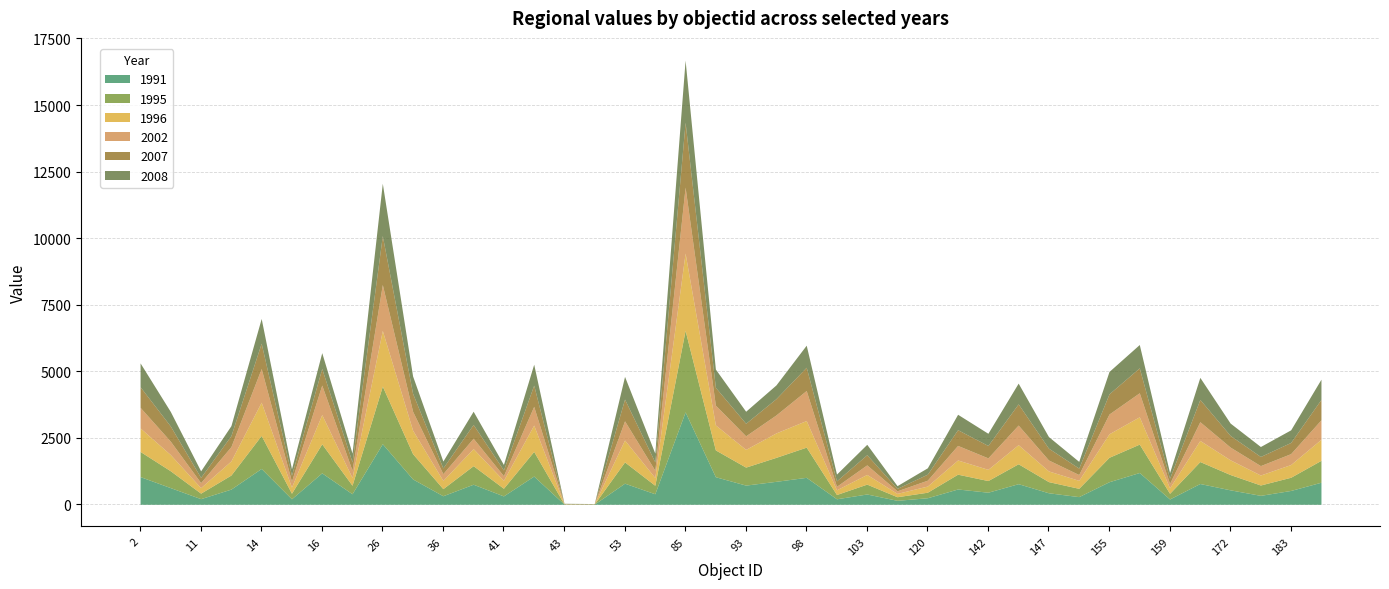

Where does the 2008 series first go above 474?

2